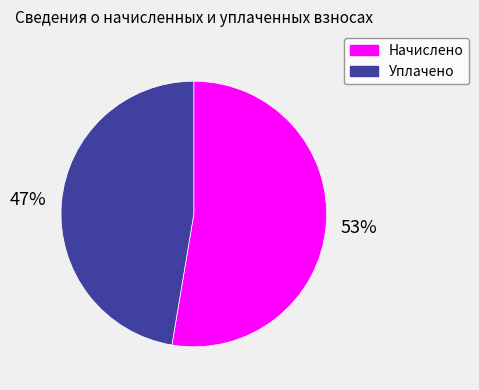

What is the ratio of the value at Уплачено to the value at Начислено?

0.9